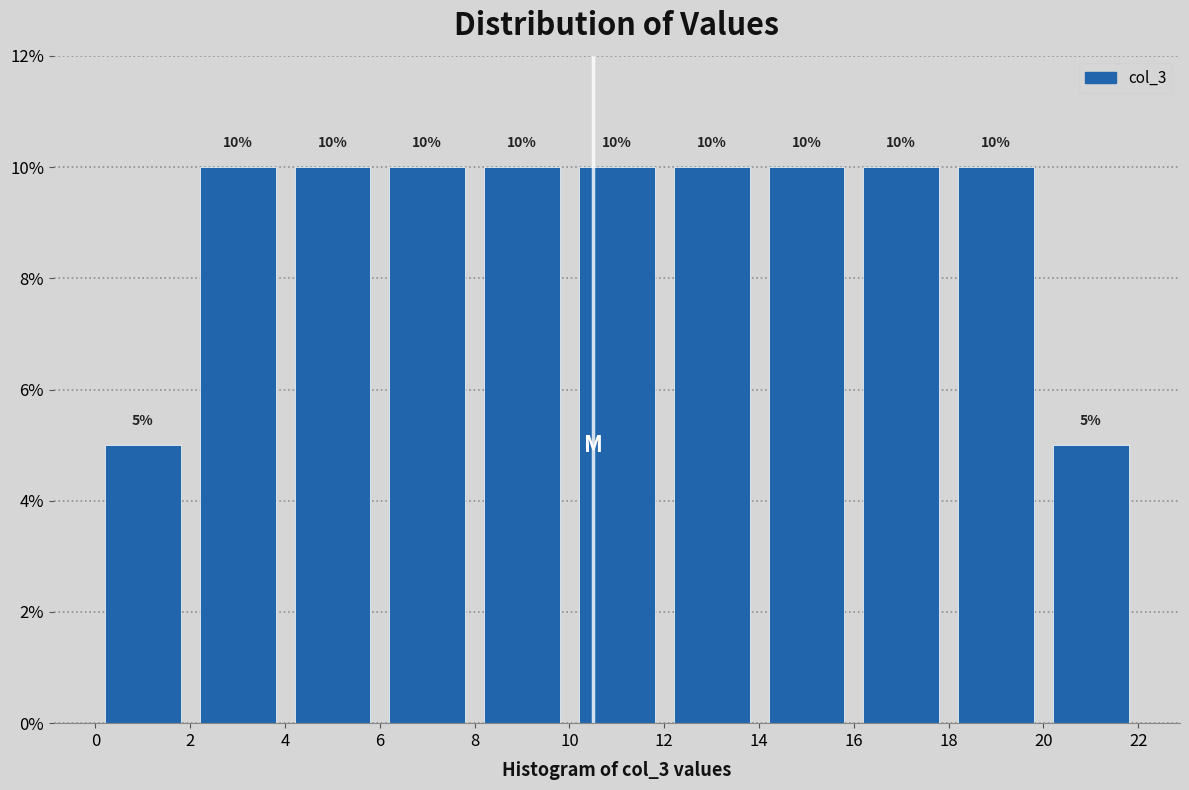

How tall is the bar that spans 18 to 20 on the x-axis?

10